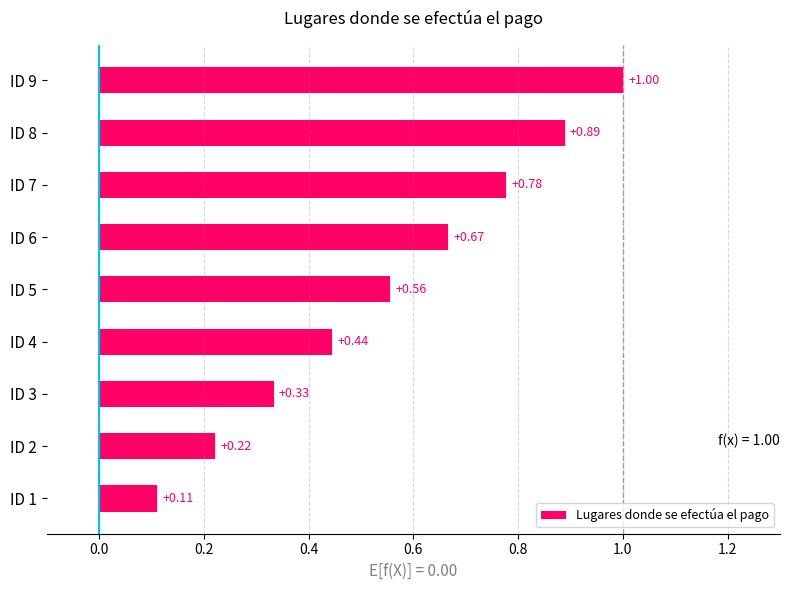

List the labels in order of value, smallest first.

ID 1, ID 2, ID 3, ID 4, ID 5, ID 6, ID 7, ID 8, ID 9